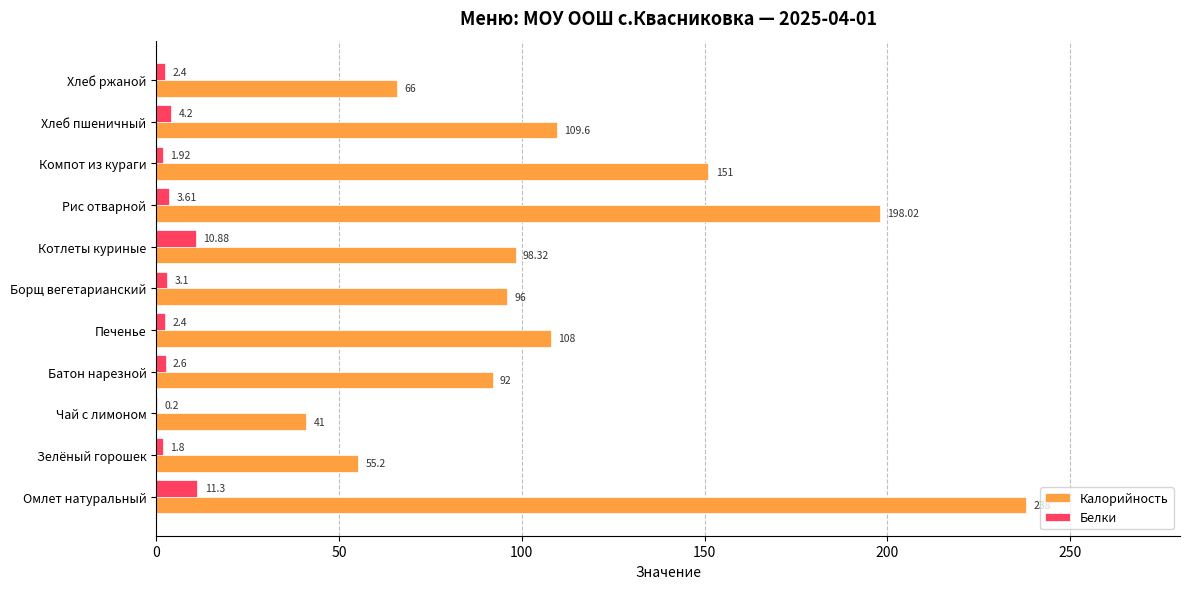

At which label does Белки reach its peak?

Омлет натуральный